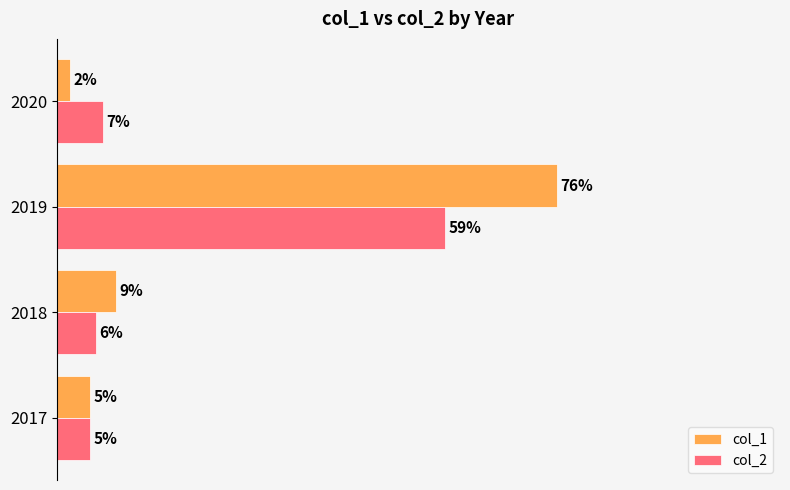

Which series changed the most between 2018 and 2019?

col_1